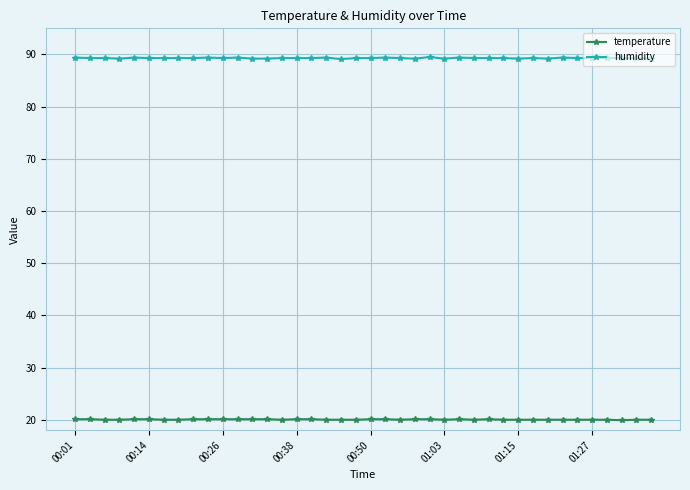

What is the value of the temperature point at the 27th from the left?

20.1